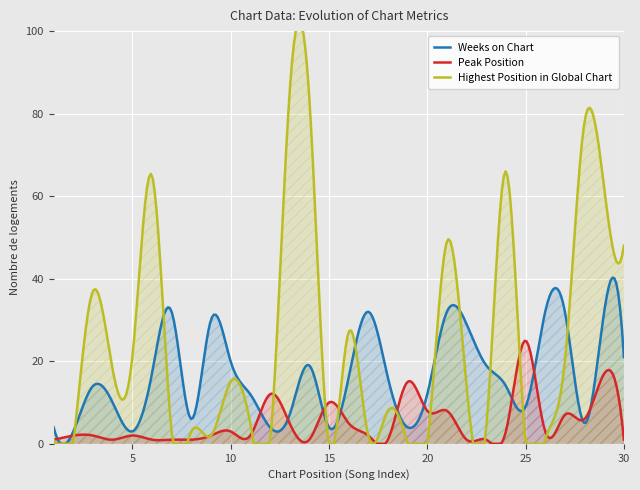

How many data points in Peak Position are less than 2?

10